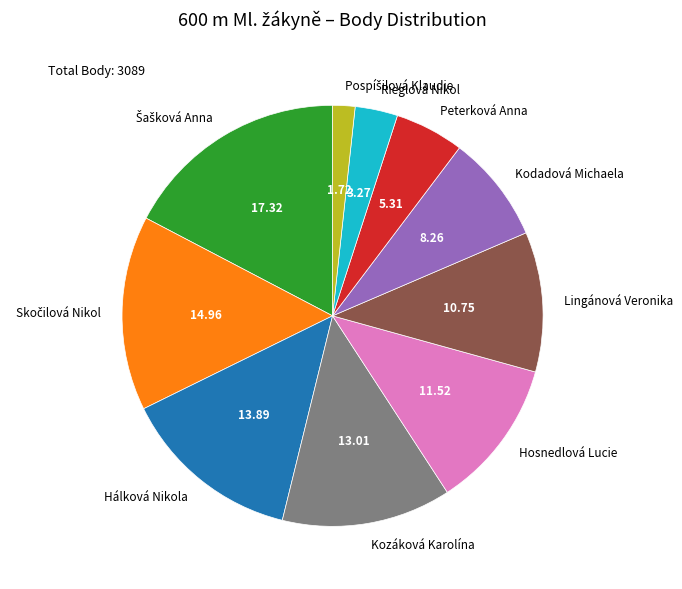

Is it true that Rieglová Nikol is 3% of the pie?

True